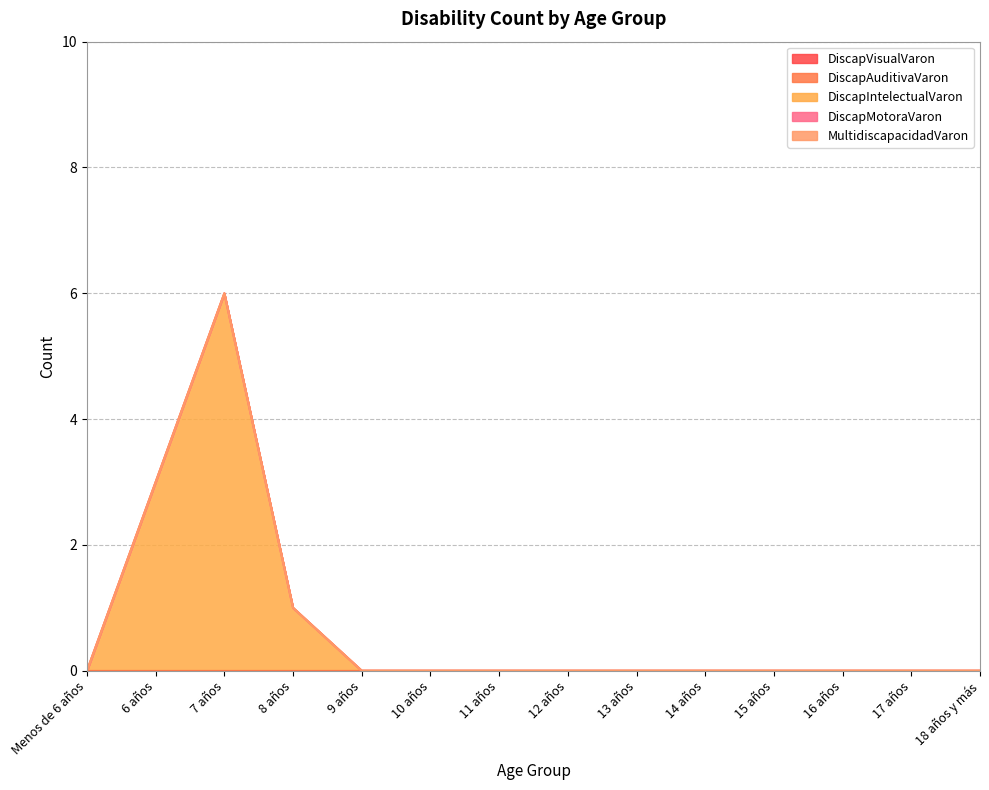

How many distinct data groups are displayed?

5